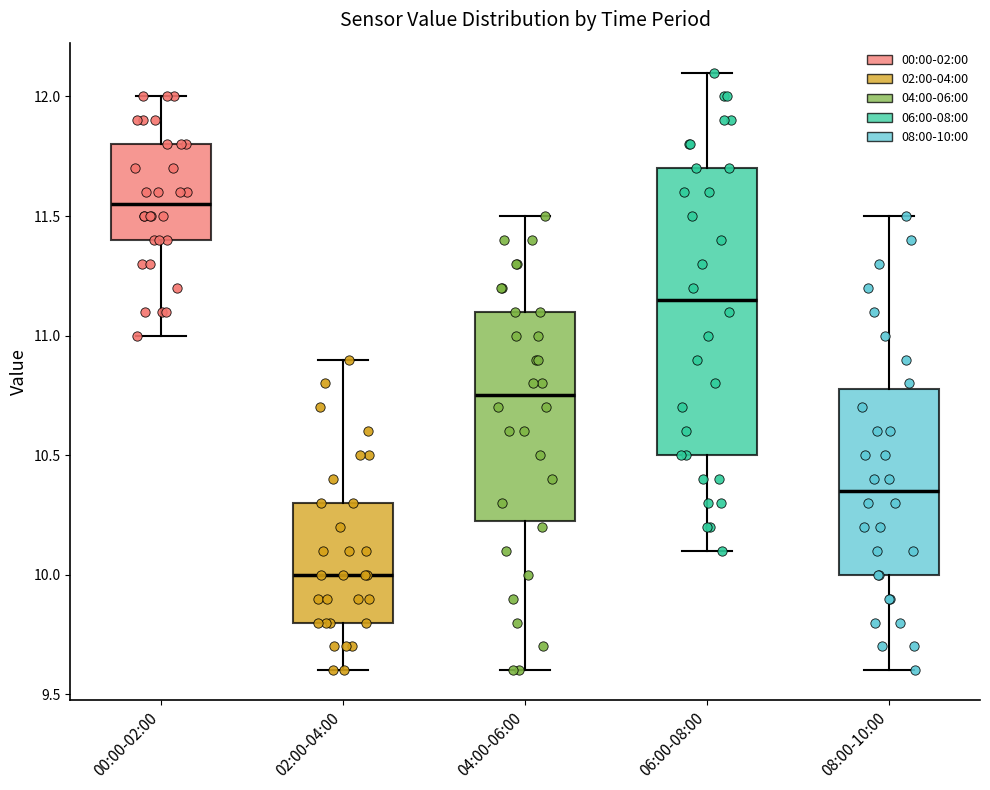

Reading left to right, read every box against the y-axis: the position of its median line, the range the box covers, and the ends of its whiskers. The values are not printed on the chart, so give them approximately, as read against the axis.

00:00-02:00: median 11.55, box 11.40 to 11.80, whiskers 11.00 to 12.00
02:00-04:00: median 10.00, box 9.80 to 10.30, whiskers 9.60 to 10.90
04:00-06:00: median 10.75, box 10.25 to 11.10, whiskers 9.60 to 11.50
06:00-08:00: median 11.15, box 10.50 to 11.70, whiskers 10.10 to 12.10
08:00-10:00: median 10.35, box 10.00 to 10.80, whiskers 9.60 to 11.50